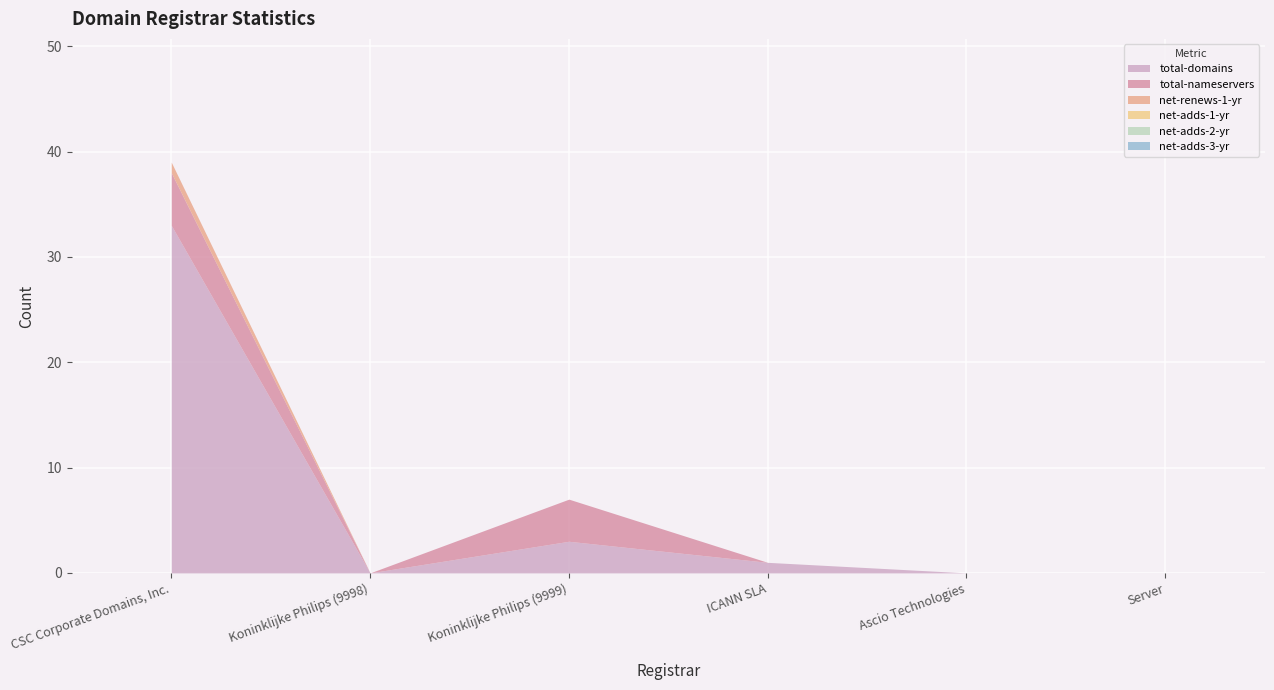

Reading left to right, what are all the values shown in this chart?

total-domains: 33	0	3	1	0	0
total-nameservers: 5	0	4	0	0	0
net-renews-1-yr: 1	0	0	0	0	0
net-adds-1-yr: 0	0	0	0	0	0
net-adds-2-yr: 0	0	0	0	0	0
net-adds-3-yr: 0	0	0	0	0	0